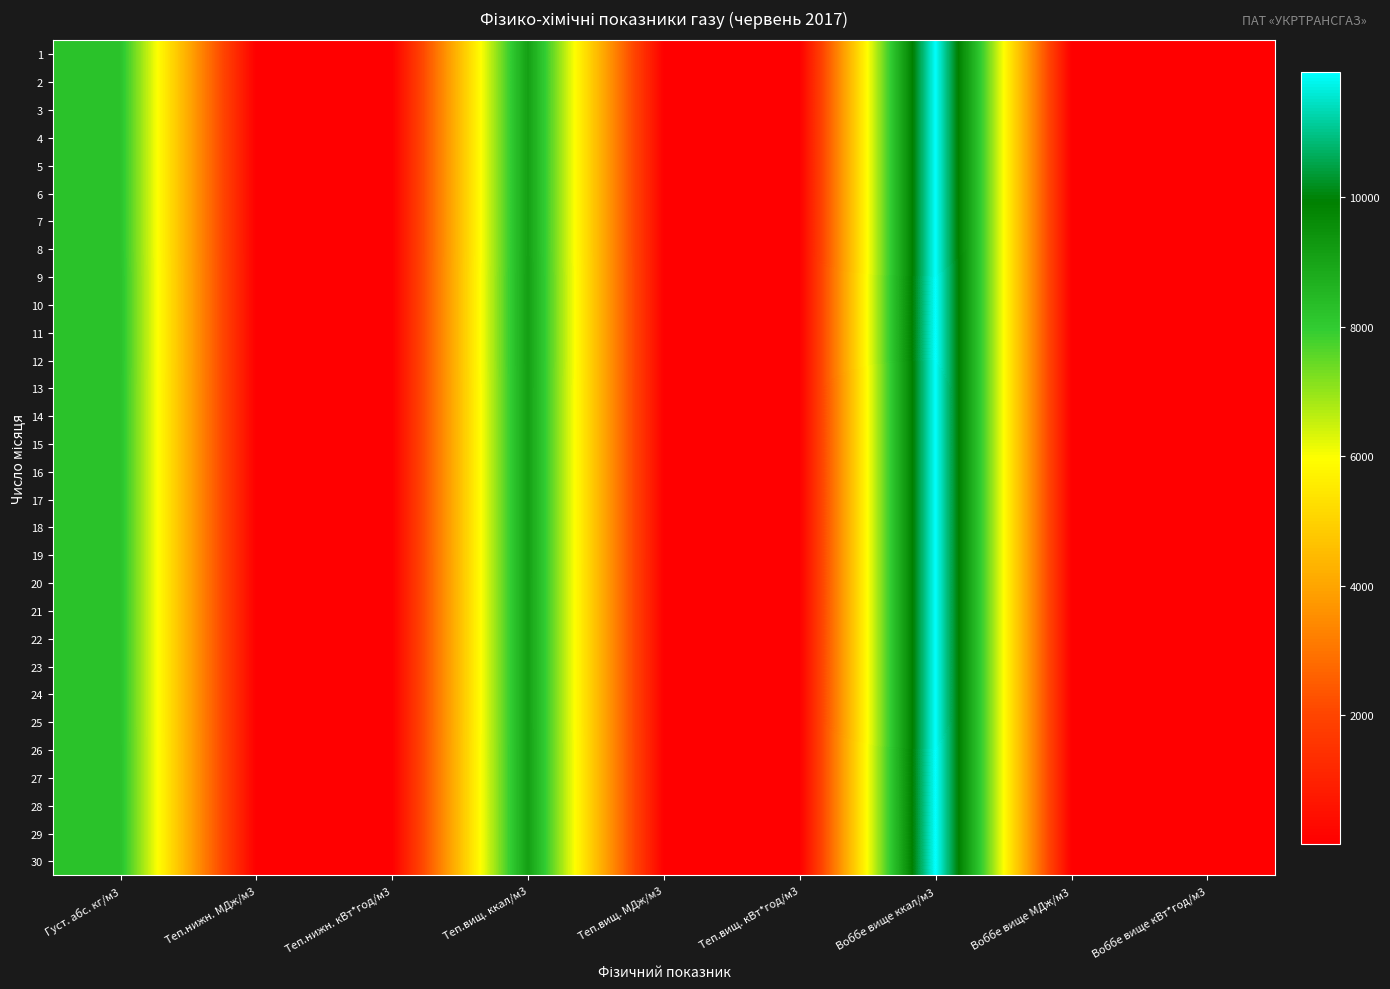

Count the number of categories in the chart.

9